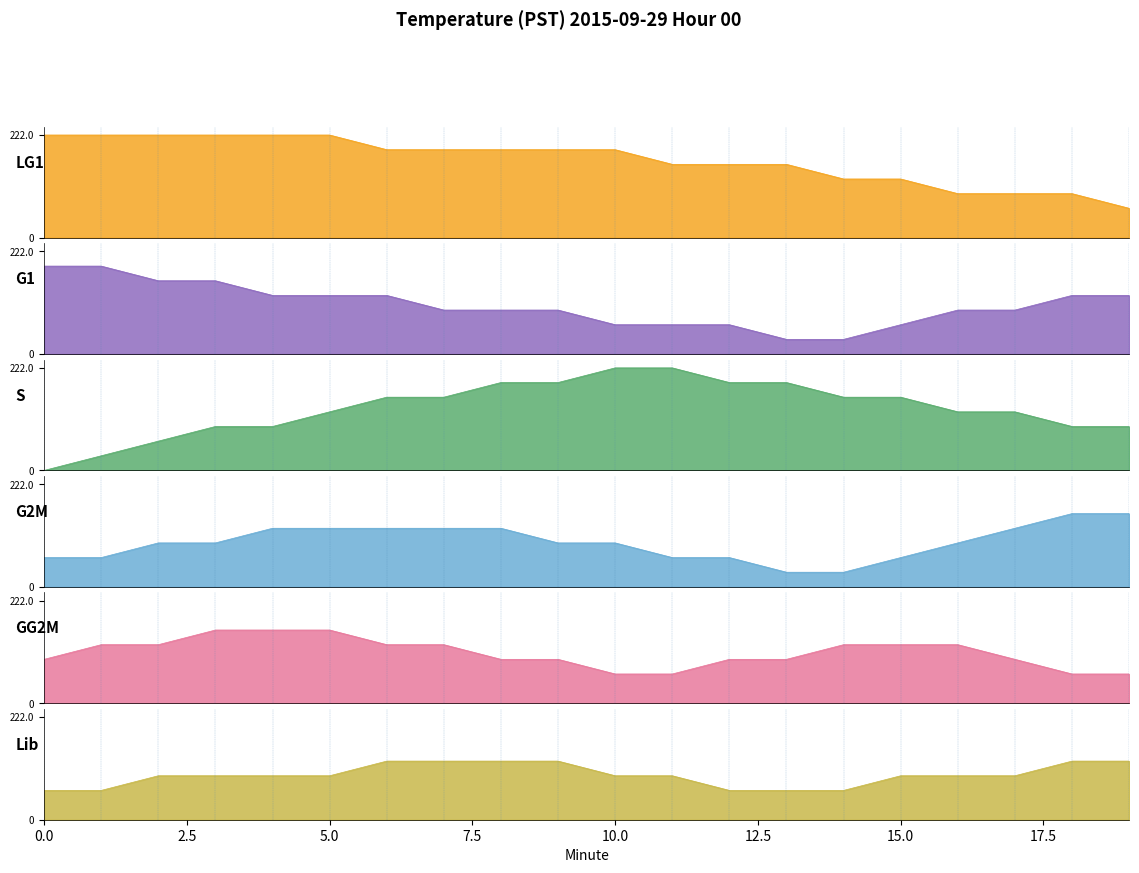

Does the chart display data point markers on the line(s)?

No